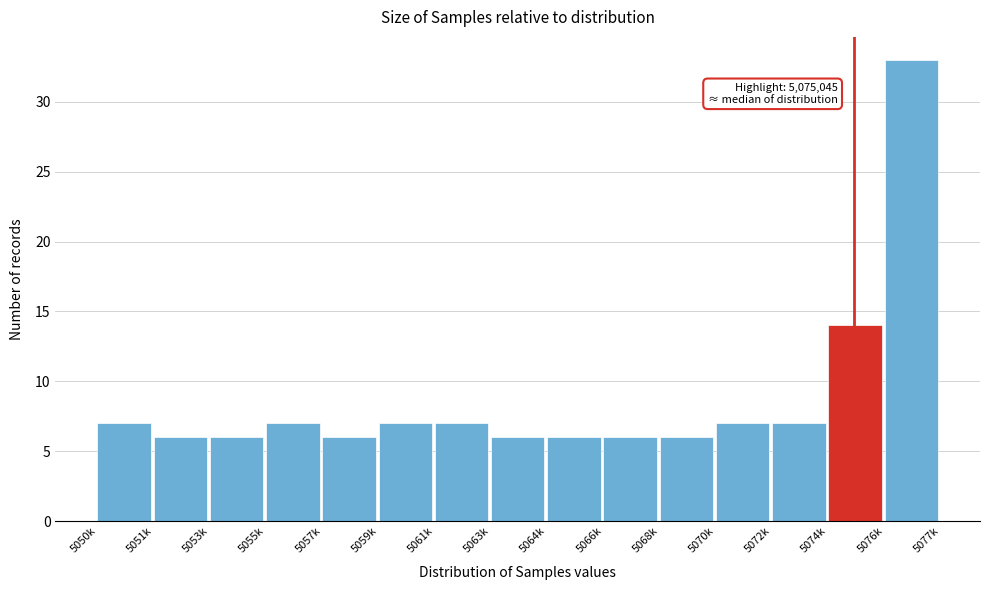

Reading left to right, list all the values displayed in this chart.

5050k=7	5051k=6	5053k=6	5055k=7	5057k=6	5059k=7	5061k=7	5063k=6	5064k=6	5066k=6	5068k=6	5070k=7	5072k=7	5074k=14	5076k=33